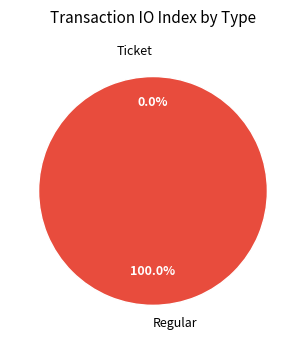

How many segments does this pie chart have?

2